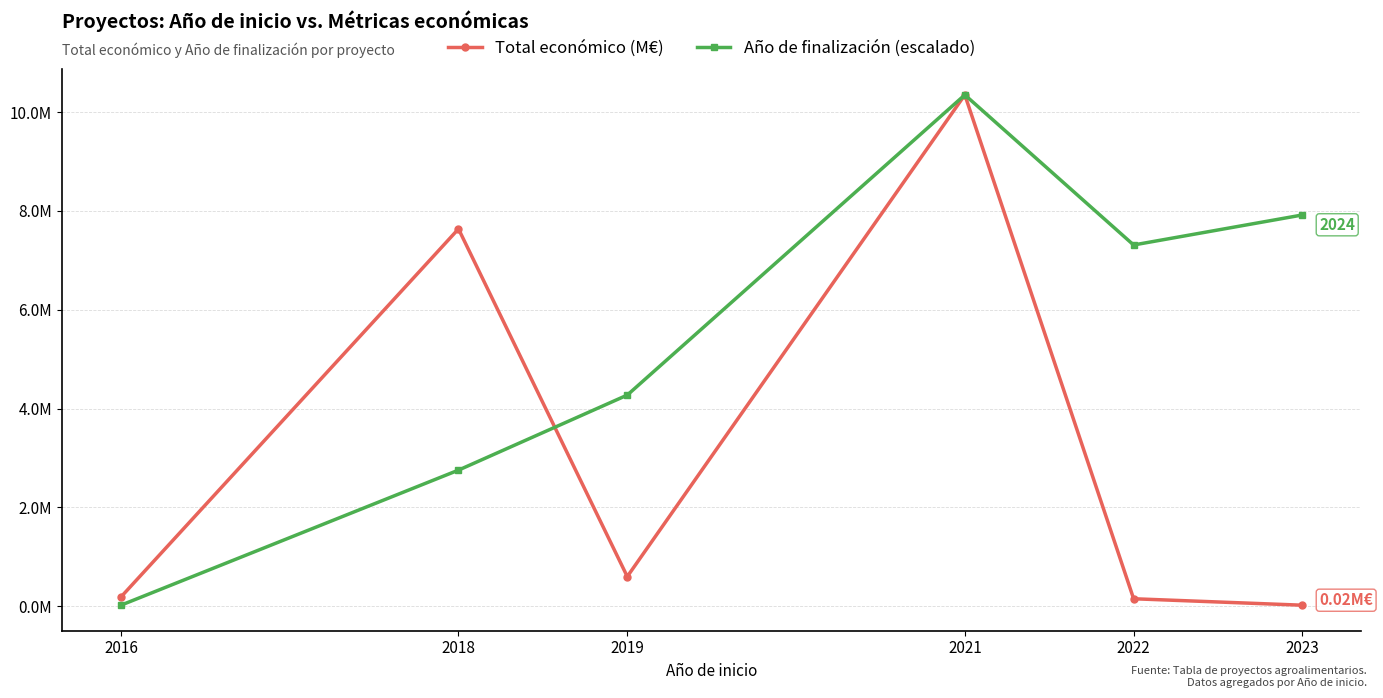

Reading left to right, transcribe all the data shown in this chart.

Total económico (M€): 2016=0.2	2018=7.6	2019=0.6	2021=10.3	2022=0.2	2023=0.0
Año de finalización (escalado): 2016=0.0	2018=2.8	2019=4.3	2021=10.3	2022=7.3	2023=7.9